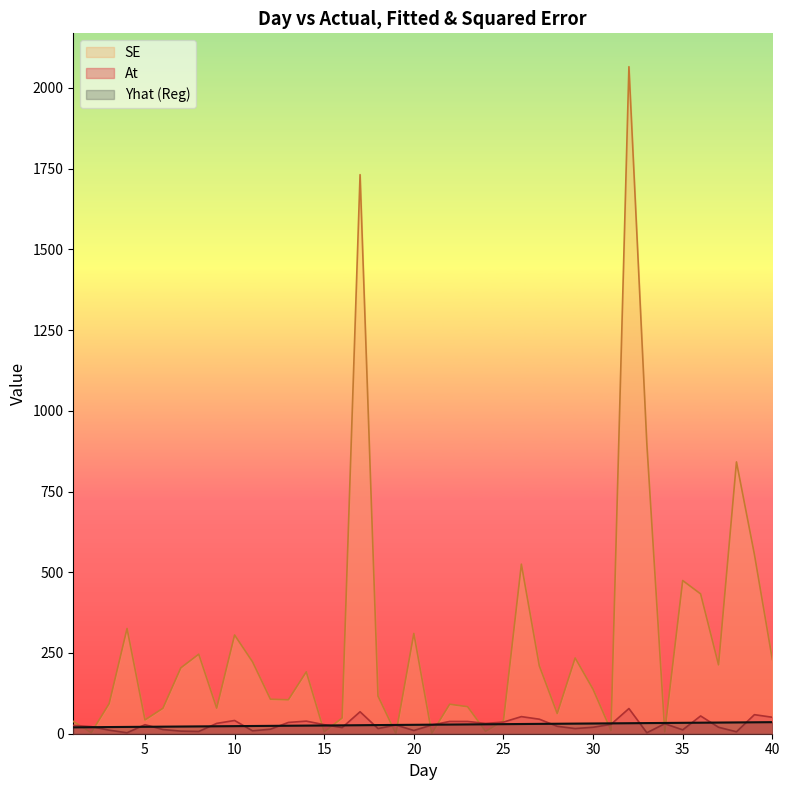

How many lines are shown in the chart?

3